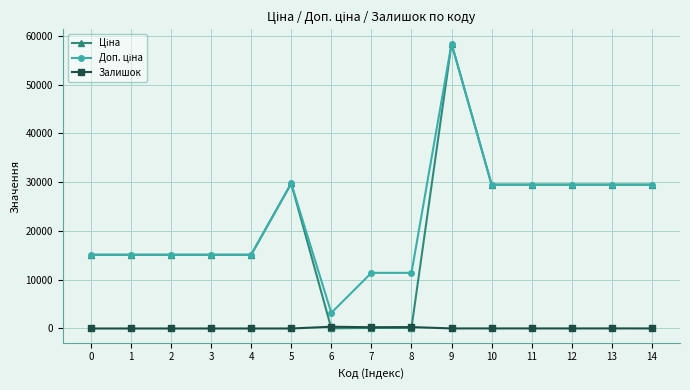

At which category is the sum across all series the highest?

9